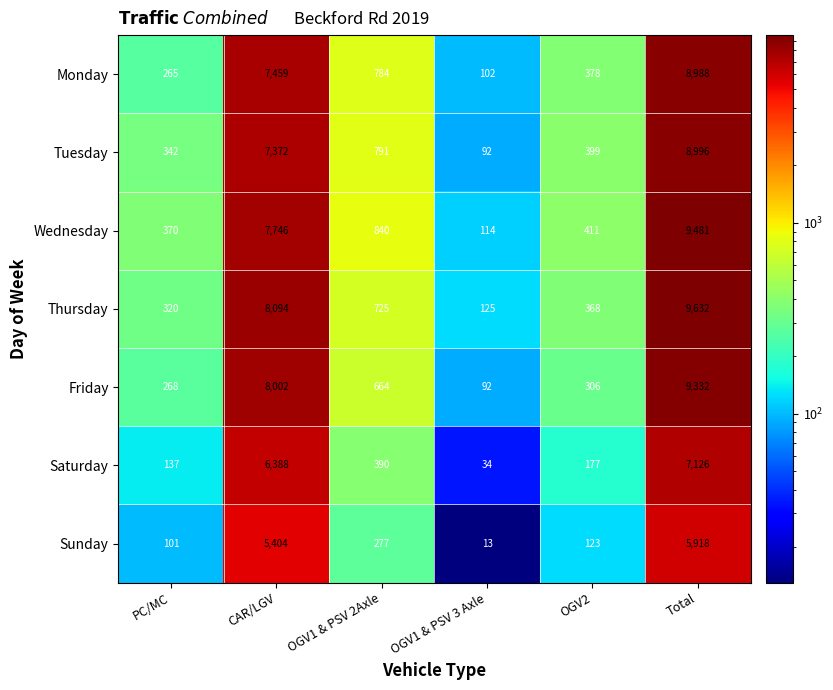

Which category has the lowest value in the Wednesday series?

OGV1 & PSV 3 Axle